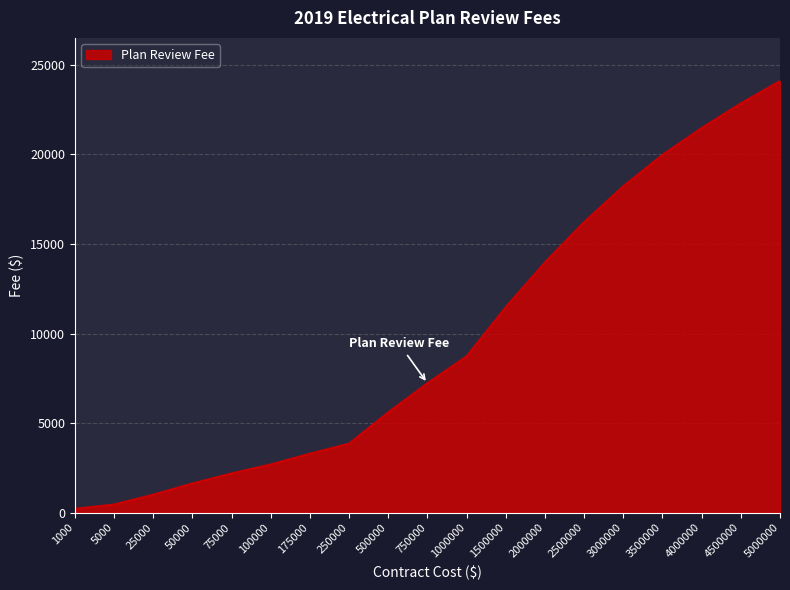

Rank the categories by value from lowest to highest.

1000, 5000, 25000, 50000, 75000, 100000, 175000, 250000, 500000, 750000, 1000000, 1500000, 2000000, 2500000, 3000000, 3500000, 4000000, 4500000, 5000000